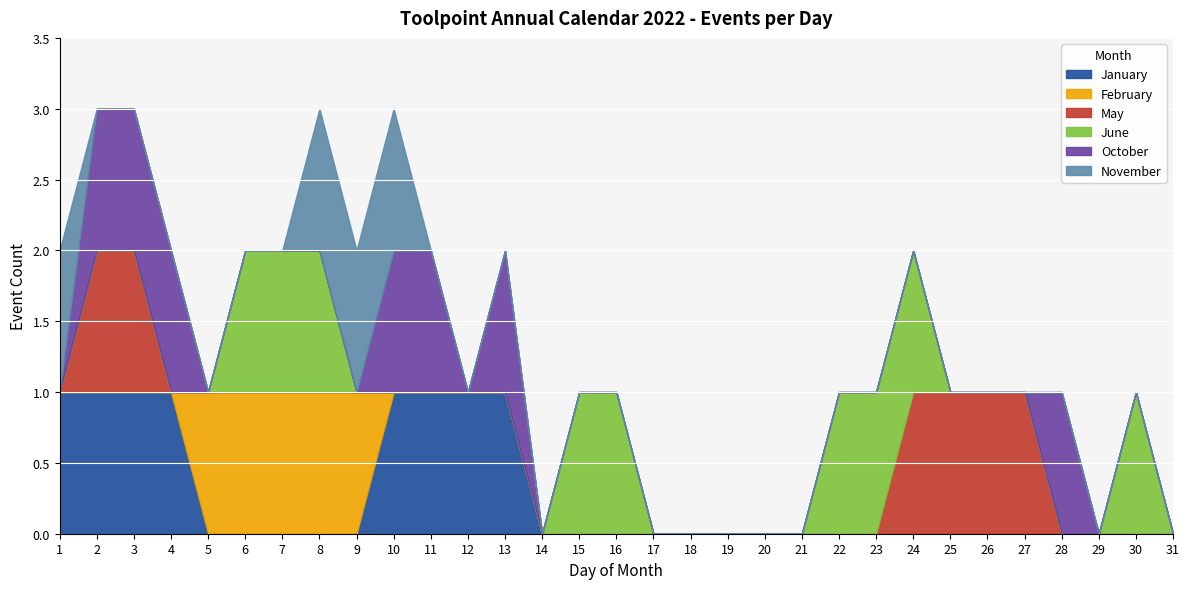

Rank the categories by October value from lowest to highest.

1, 5, 6, 7, 8, 9, 12, 14, 15, 16, 17, 18, 19, 20, 21, 22, 23, 24, 25, 26, 27, 29, 30, 31, 2, 3, 4, 10, 11, 13, 28